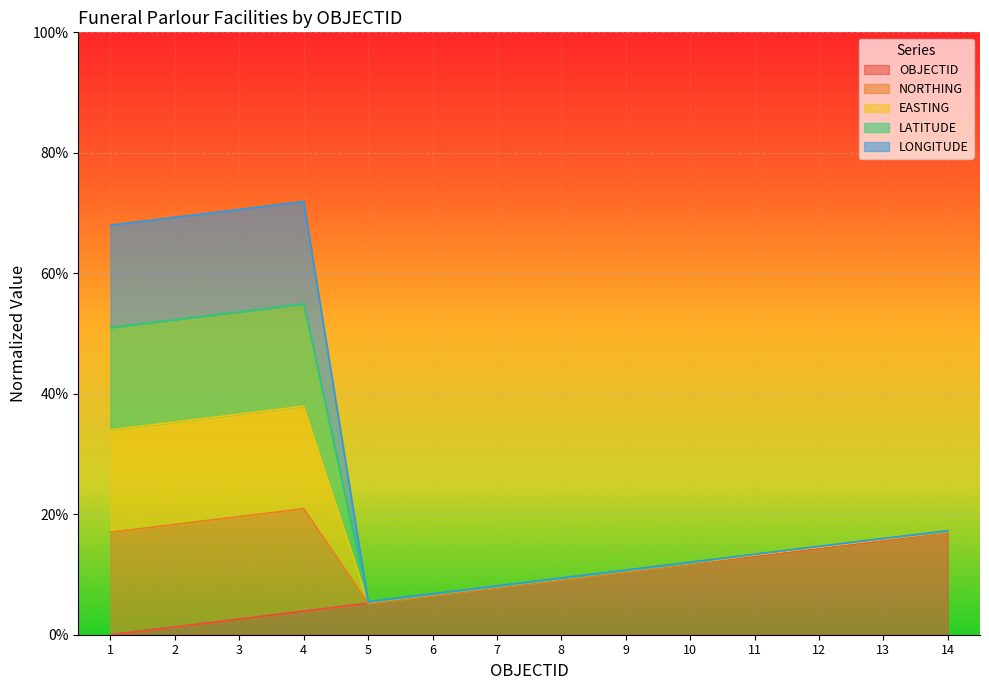

What are all the series names shown in the legend?

OBJECTID, NORTHING, EASTING, LATITUDE, LONGITUDE